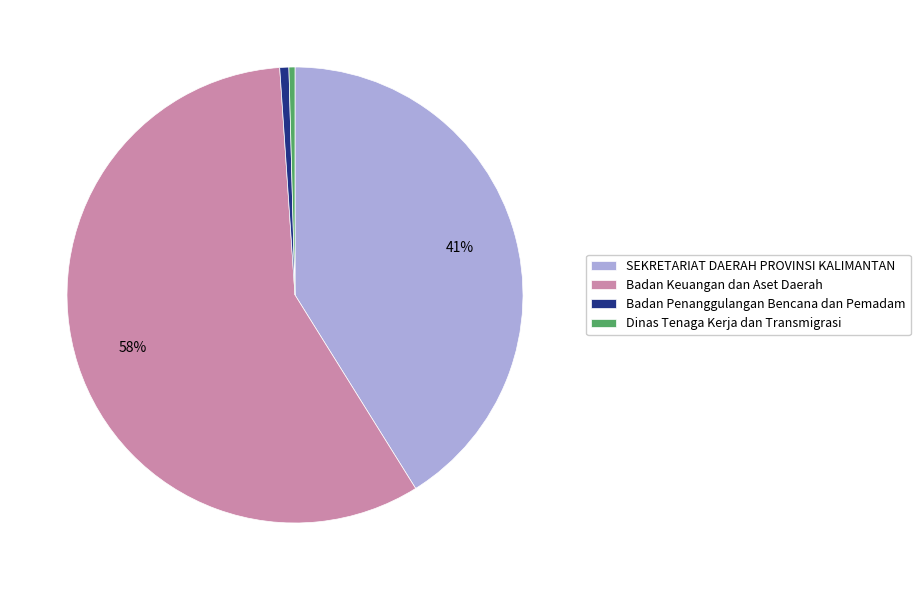

To the nearest percent, what is the average slice percentage?

25%